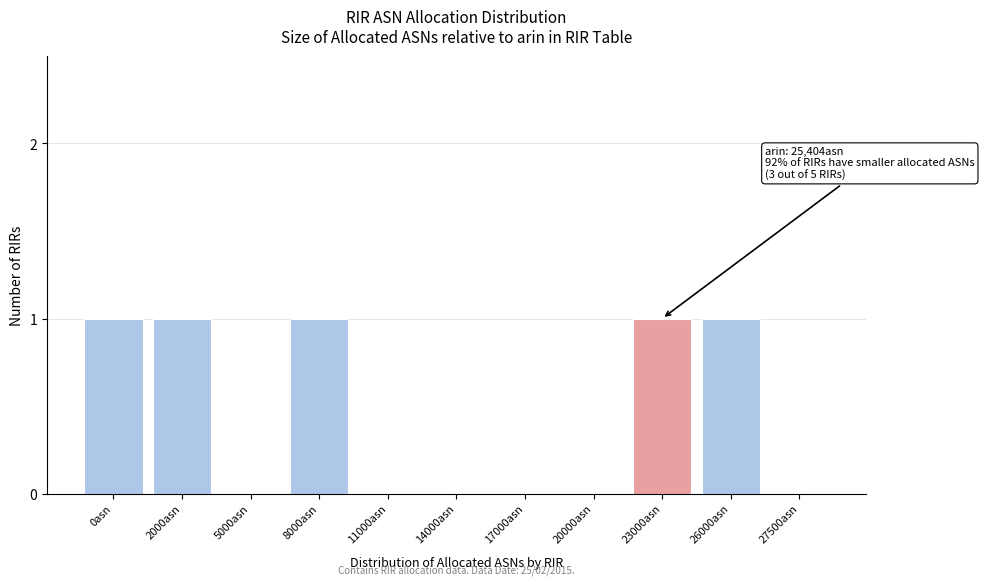

Reading right to left, transcribe all the data shown in this chart.

27500asn=0	26000asn=1	23000asn=1	20000asn=0	17000asn=0	14000asn=0	11000asn=0	8000asn=1	5000asn=0	2000asn=1	0asn=1